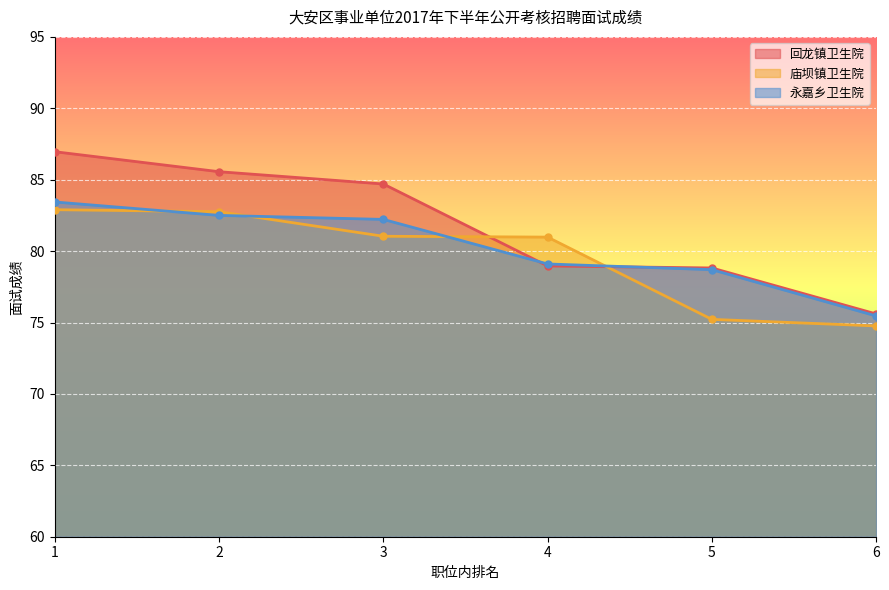

True or false: 回龙镇卫生院 and 庙坝镇卫生院 cross at least once.

True